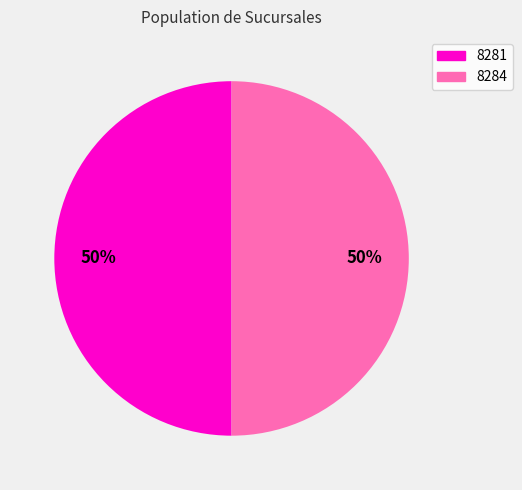

Approximately how many times larger is the value at 8281 compared to 8284?

1.0